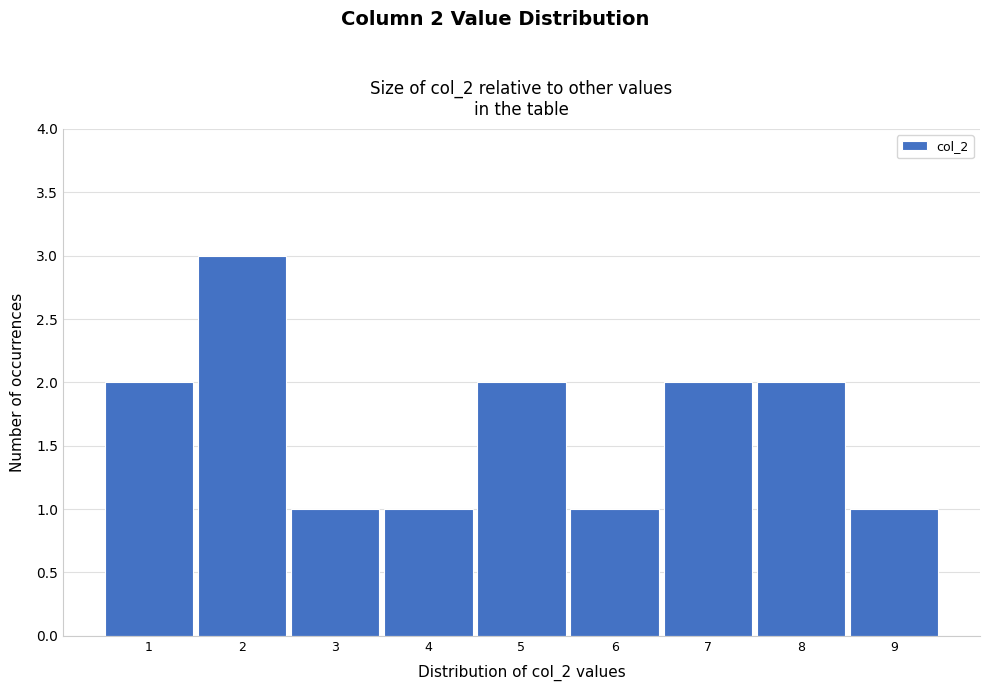

Over which range of the x-axis is the bar tallest?

1.5 to 2.5